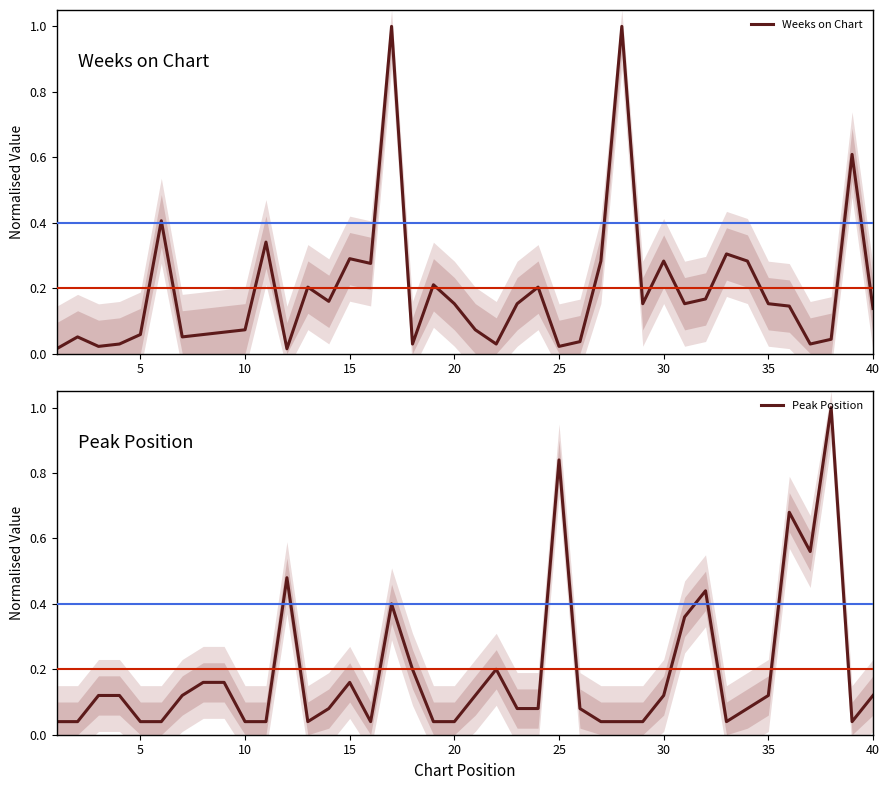

True or false: Weeks on Chart and Peak Position cross at least once.

True